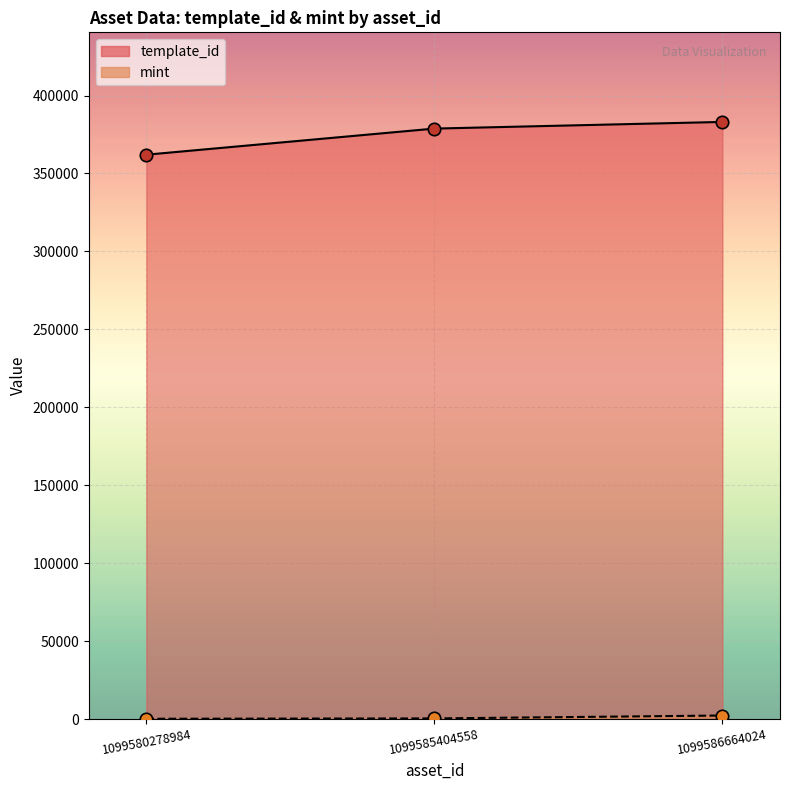

Is the value of mint at 1099580278984 greater than the value of template_id at 1099580278984?

No